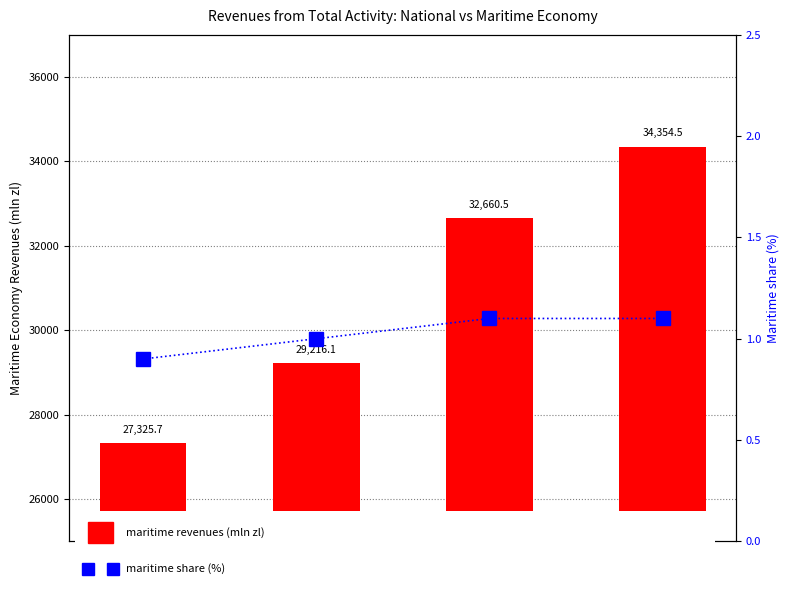

Which series has the largest range (max minus min)?

Maritime revenues (mln zl)